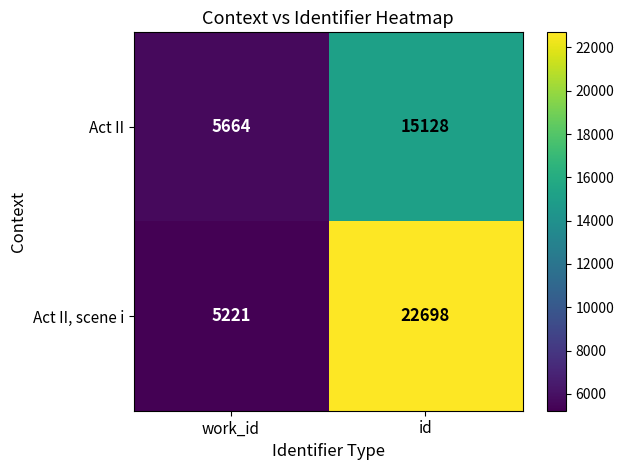

What is the total value across all series at work_id?

10885